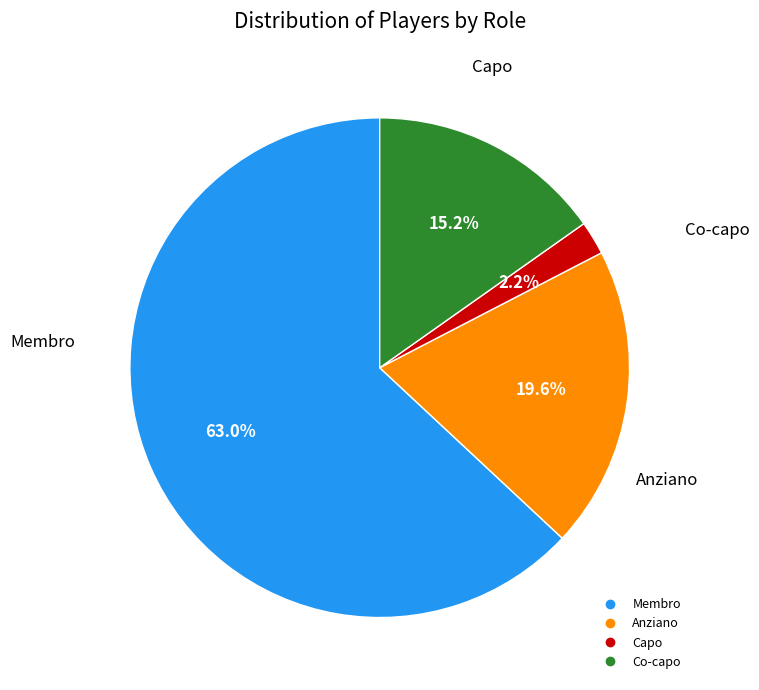

What is the total percentage of Co-capo and Anziano?

34.8%